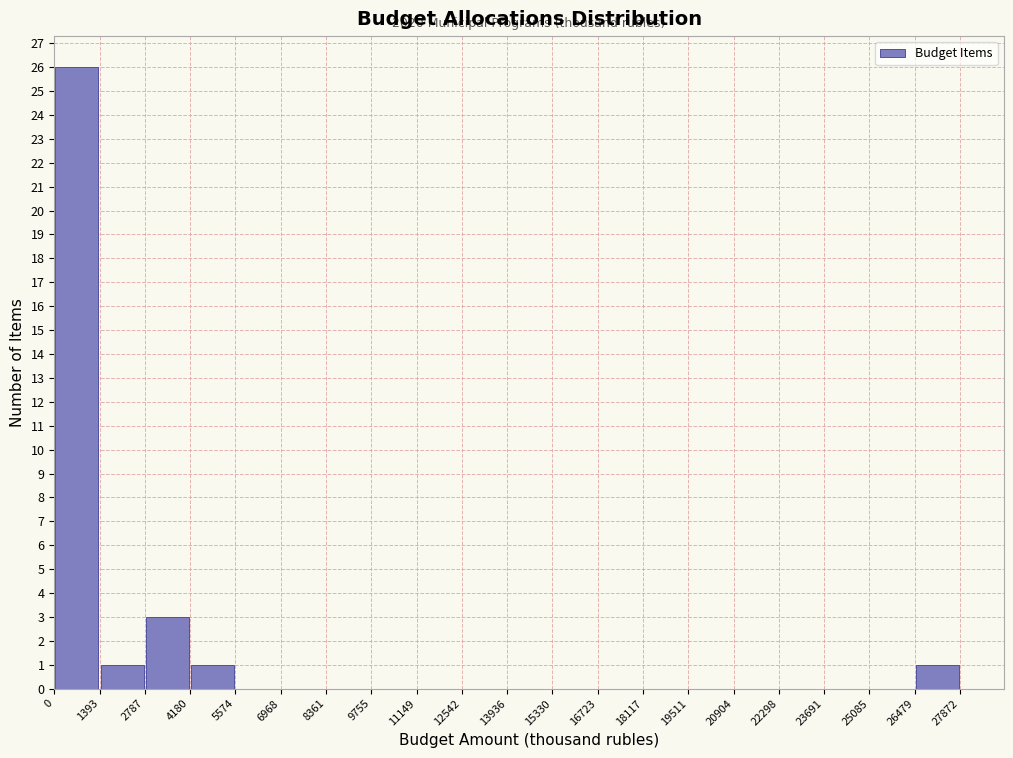

Over which range of the x-axis is the bar tallest?

0 to 1393